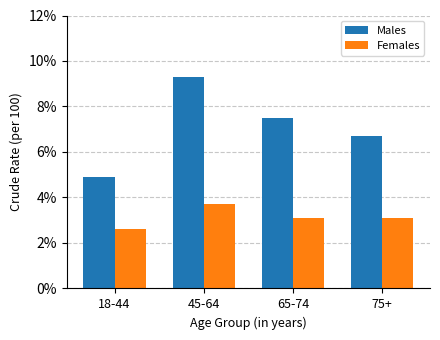

Which series has the largest total across all categories?

Males